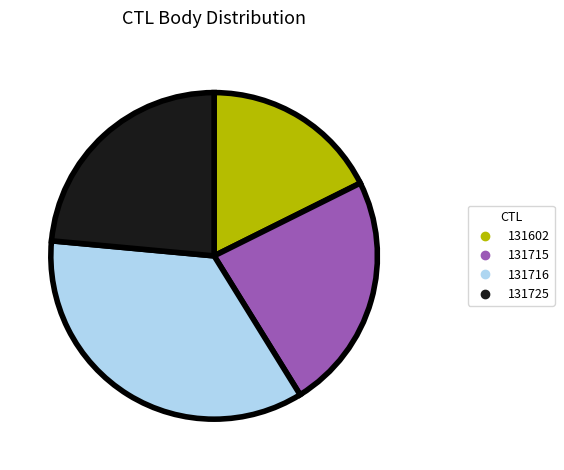

True or false: 131715 accounts for 12% of the total.

False